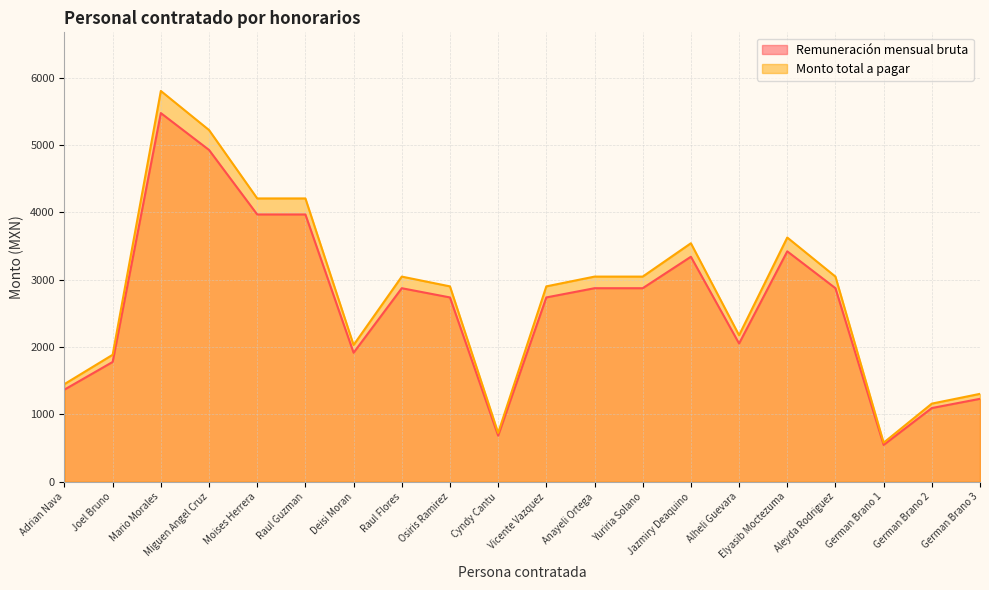

Reading left to right, transcribe all the data shown in this chart.

Remuneración mensual bruta: Adrian Nava=1368.2	Joel Bruno=1778.7	Mario Morales=5472.8	Miguen Angel Cruz=4925.5	Moises Herrera=3967.8	Raul Guzman=3967.8	Deisi Moran=1915.5	Raul Flores=2873.2	Osiris Ramirez=2736.4	Cyndy Cantu=684.1	Vicente Vazquez=2736.4	Anayeli Ortega=2873.2	Yuriria Solano=2873.2	Jazmiry Deaquino=3340.2	Alheli Guevara=2052.3	Elyasib Moctezuma=3420.5	Aleyda Rodriguez=2873.2	German Brano 1=547.3	German Brano 2=1094.6	German Brano 3=1231.4
Monto total a pagar: Adrian Nava=1450.3	Joel Bruno=1885.4	Mario Morales=5801.2	Miguen Angel Cruz=5221.1	Moises Herrera=4205.8	Raul Guzman=4205.8	Deisi Moran=2030.4	Raul Flores=3045.6	Osiris Ramirez=2900.6	Cyndy Cantu=725.1	Vicente Vazquez=2900.6	Anayeli Ortega=3045.6	Yuriria Solano=3045.6	Jazmiry Deaquino=3540.6	Alheli Guevara=2175.4	Elyasib Moctezuma=3625.7	Aleyda Rodriguez=3045.6	German Brano 1=580.1	German Brano 2=1160.2	German Brano 3=1305.3